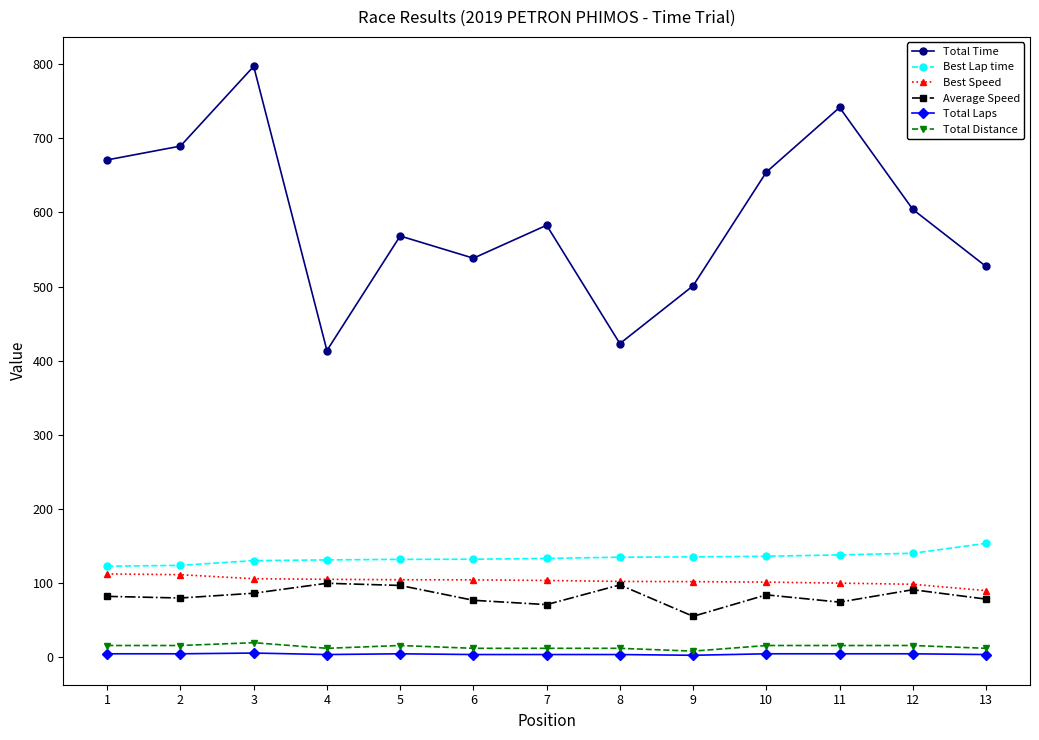

True or false: Average Speed has more than 0 points higher than both neighbors.

True